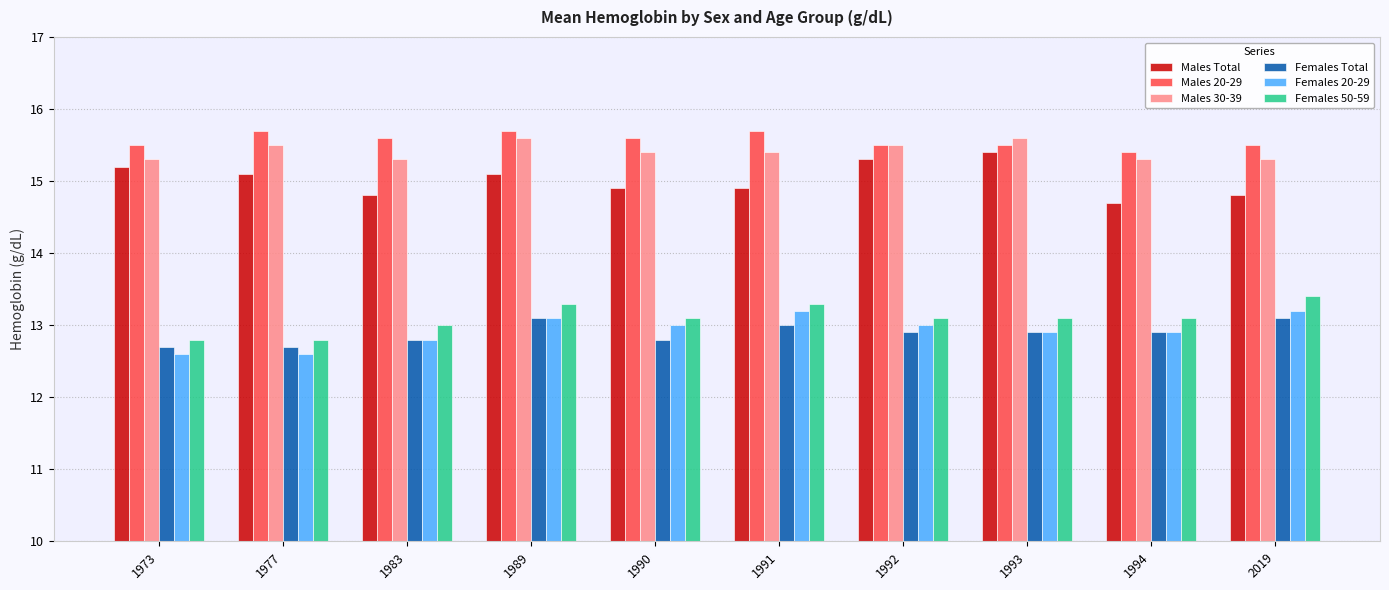

What is the difference between the highest and lowest values at 1994?

2.5